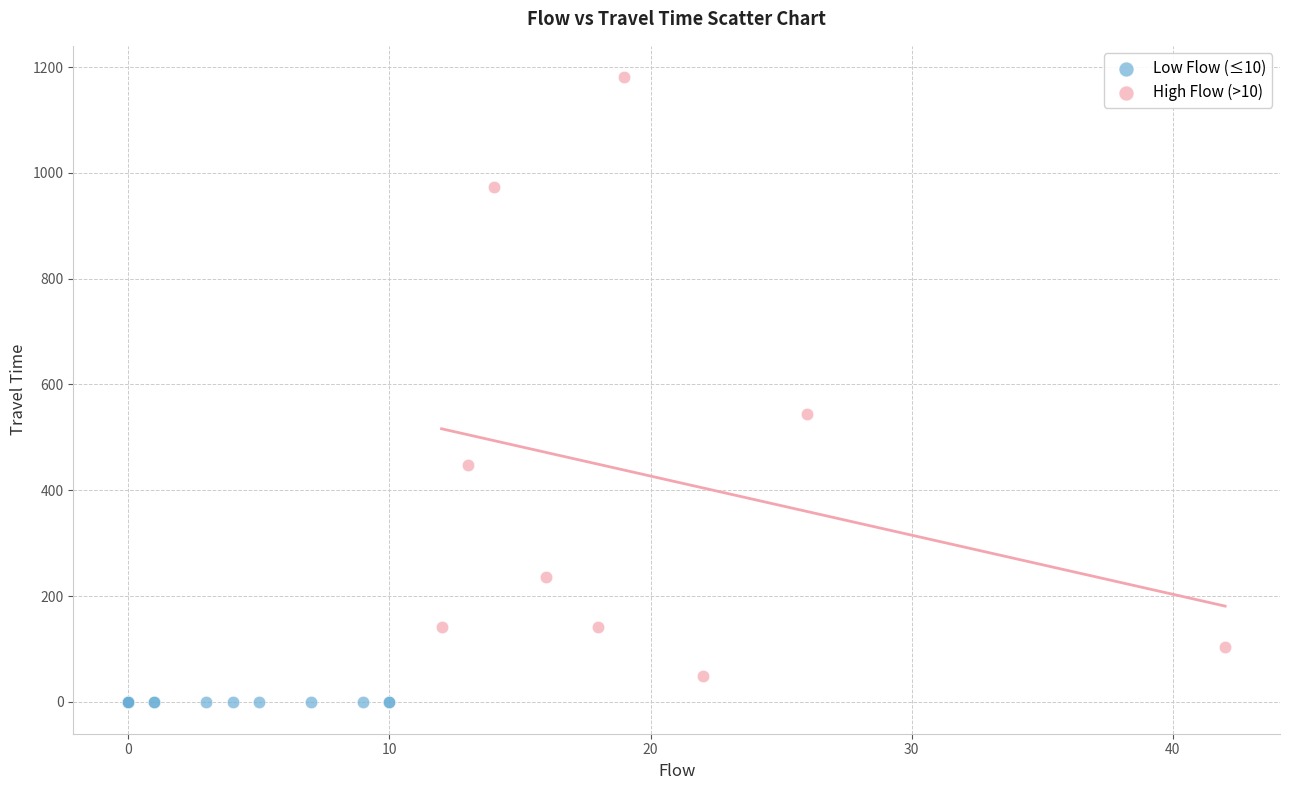

Which series reaches the minimum Y coordinate?

Low Flow (≤10)